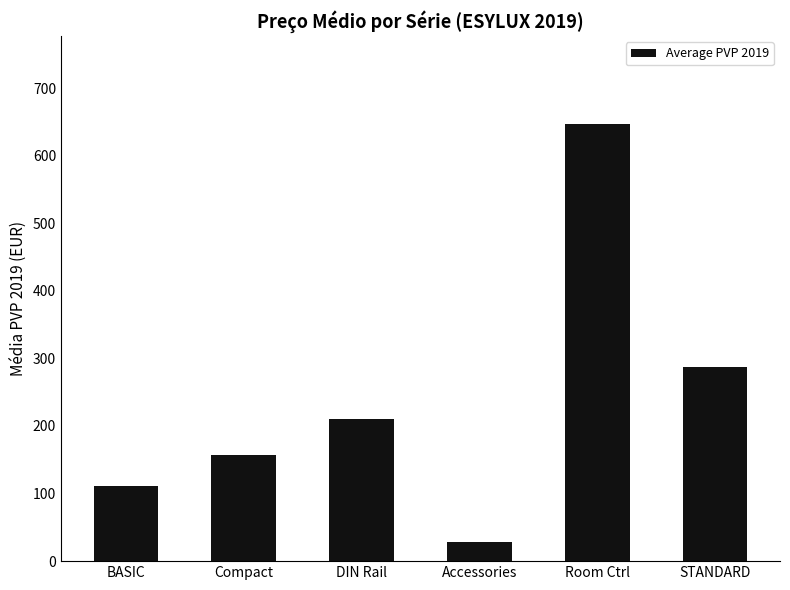

What is the difference between the maximum and minimum values?

619.1